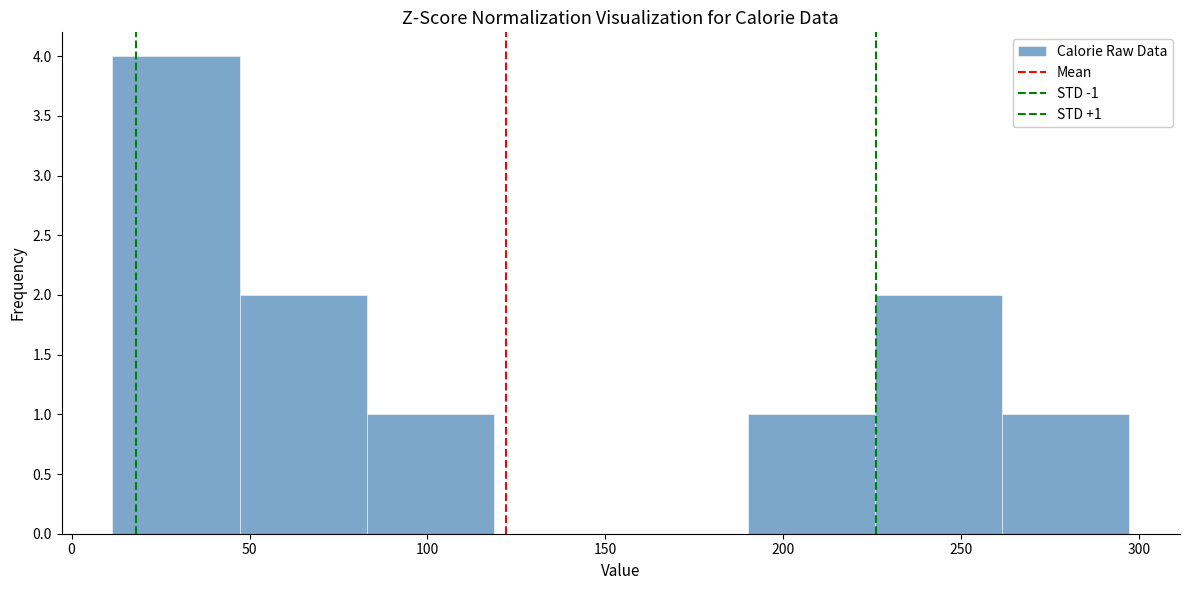

Which range on the x-axis has the tallest bar?

10 to 45